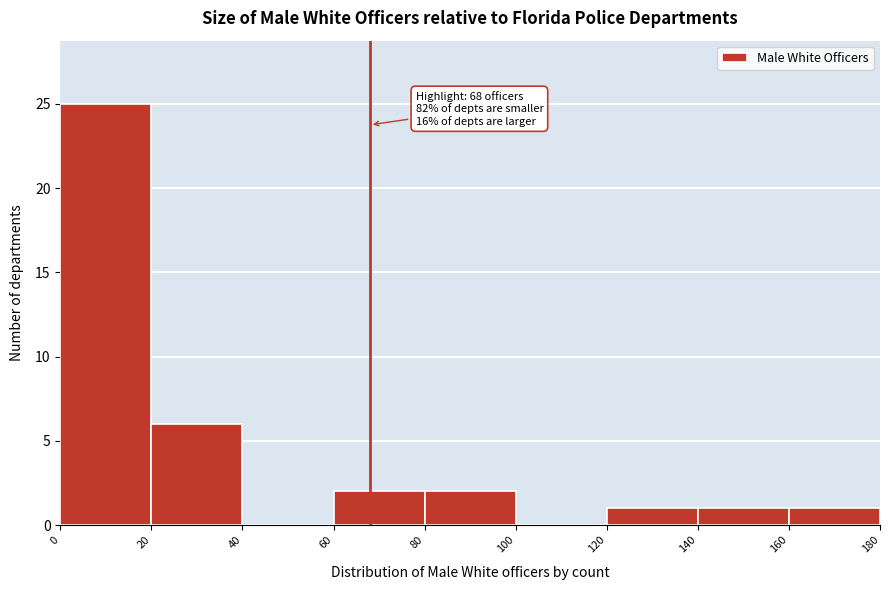

Over which range of the x-axis is the bar tallest?

0 to 20